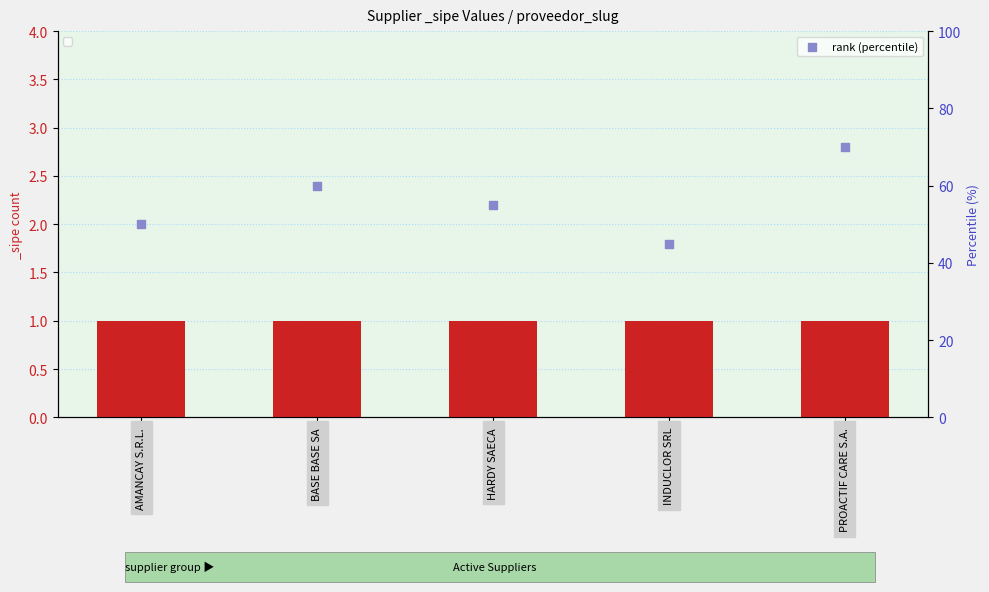

What is the change in value from AMANCAY S.R.L. to HARDY SAECA?

+5